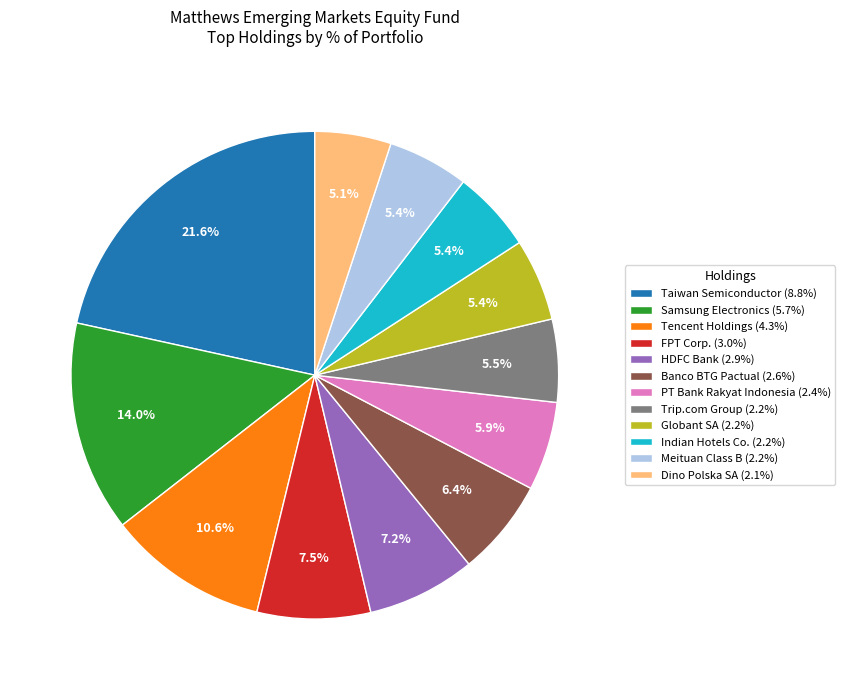

How much of the chart is everything except PT Bank Rakyat Indonesia?

94.1%